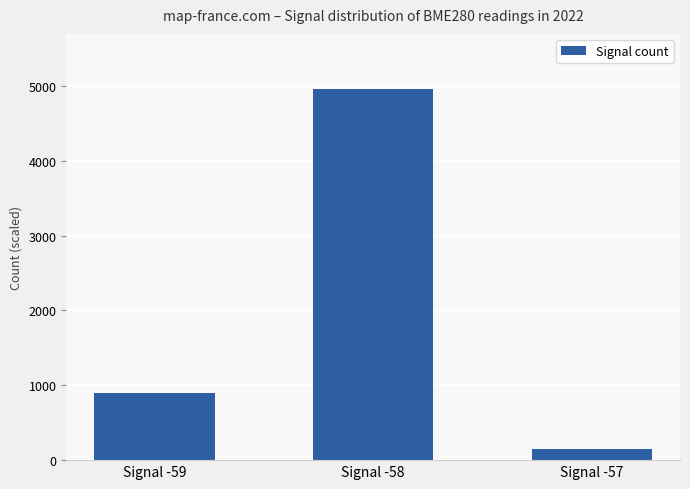

How many data points are less than 900?

1